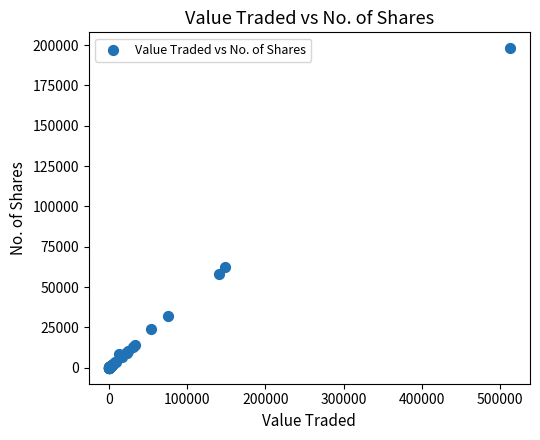

What Y value in the scatter plot is closest to 98997?

62391